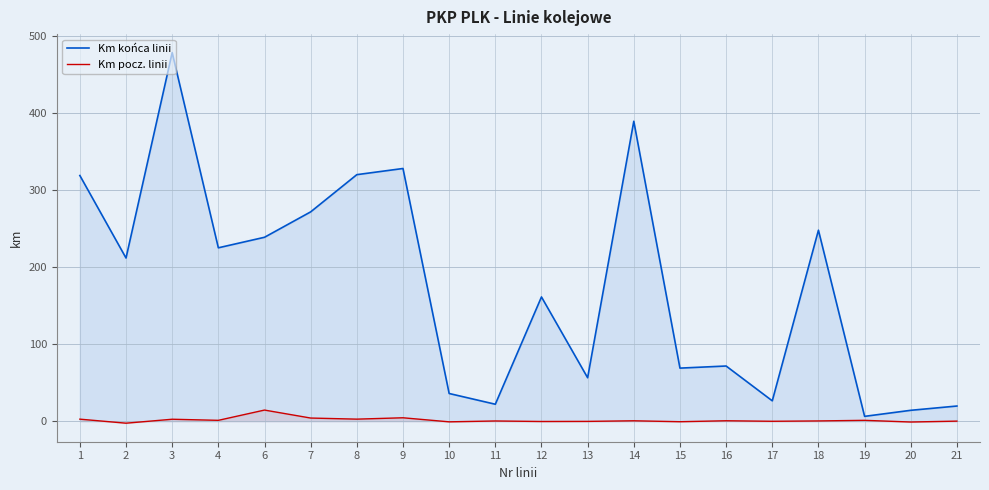

Reading left to right, extract all data points from this chart.

Km końca linii: 1=318.7	2=211.7	3=478.1	4=224.9	6=238.6	7=271.5	8=319.8	9=327.8	10=35.9	11=22.0	12=161.2	13=56.3	14=389.1	15=68.8	16=71.6	17=26.4	18=247.7	19=6.3	20=14.1	21=19.7
Km pocz. linii: 1=2.6	2=-2.6	3=2.5	4=1.1	6=14.4	7=4.1	8=2.6	9=4.4	10=-0.9	11=0.3	12=-0.4	13=-0.3	14=0.5	15=-0.7	16=0.5	17=-0.1	18=0.3	19=1.1	20=-1.1	21=0.1